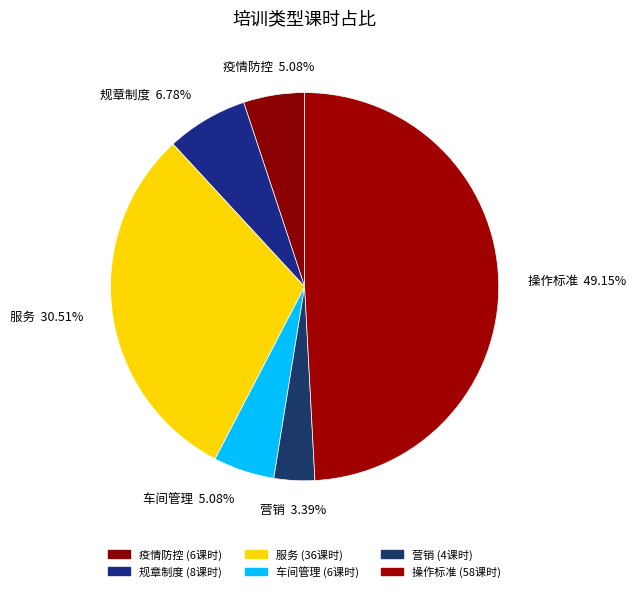

Which category has the biggest portion of the pie?

操作标准